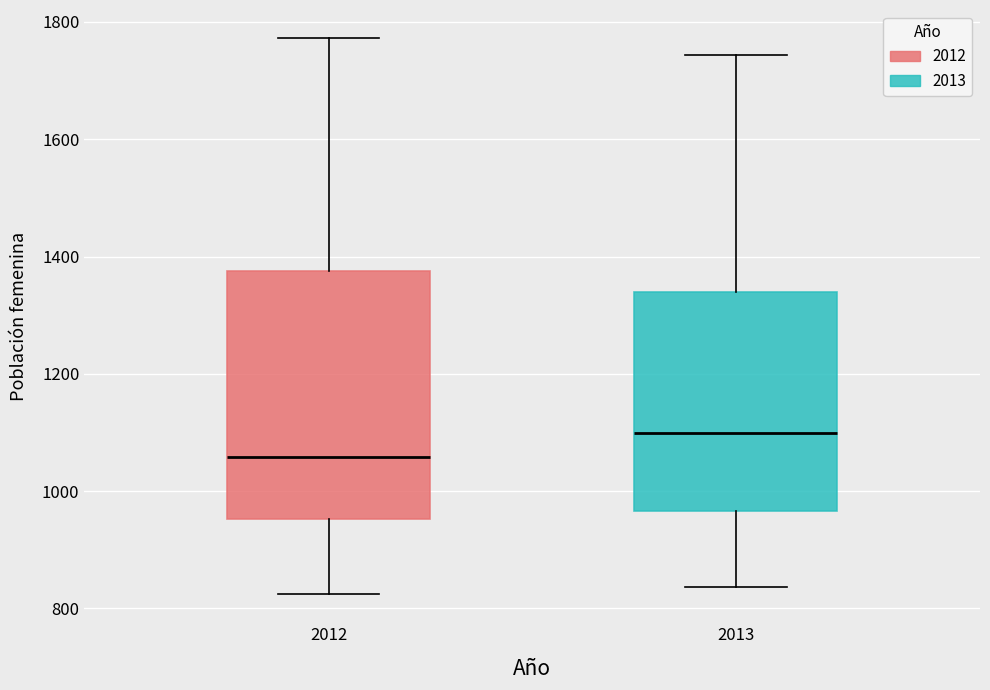

Reading left to right, transcribe this box plot: for each box, give where its median line is, the range the box spans, and where its two whiskers end, as read against the y-axis. The values are not printed on the chart, so give them approximately, as read against the axis.

2012: median 1060, box 960 to 1380, whiskers 820 to 1780
2013: median 1100, box 960 to 1340, whiskers 840 to 1740